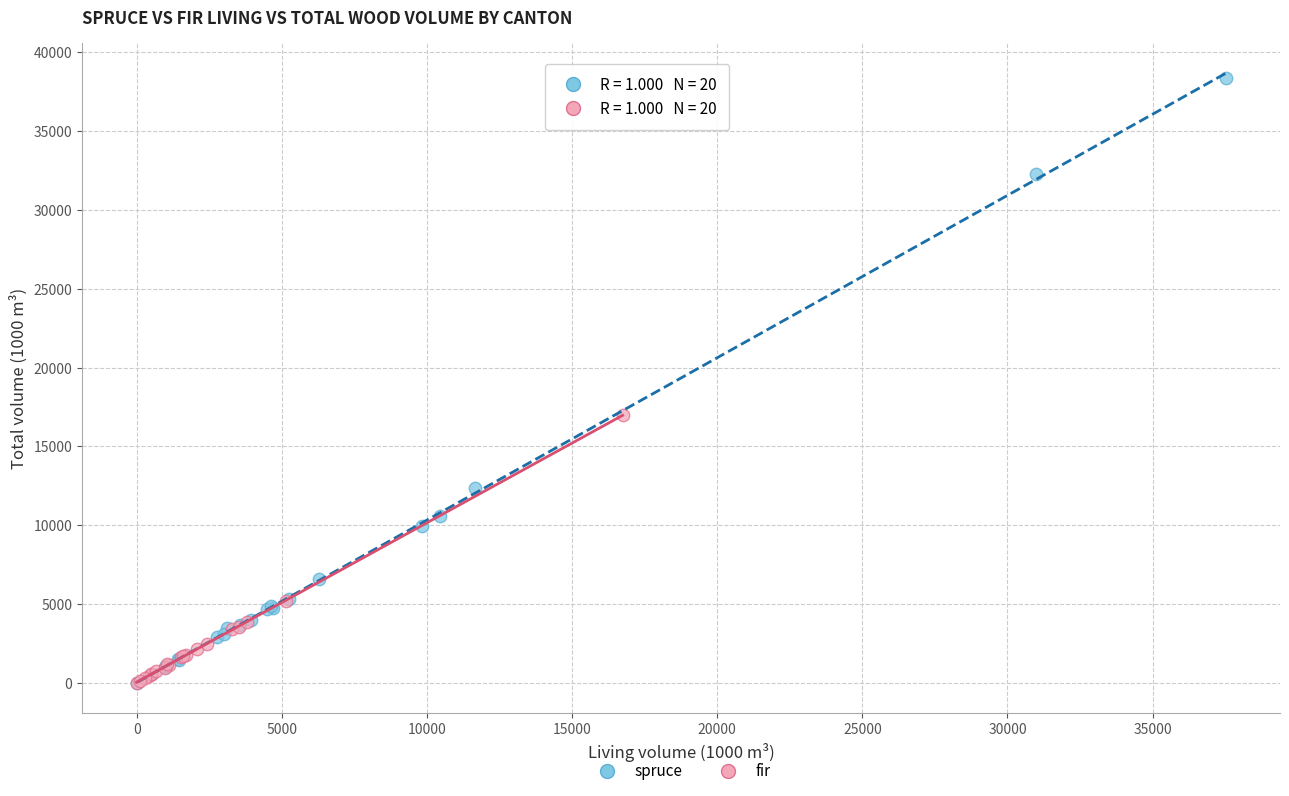

Which series reaches the maximum Y coordinate?

spruce